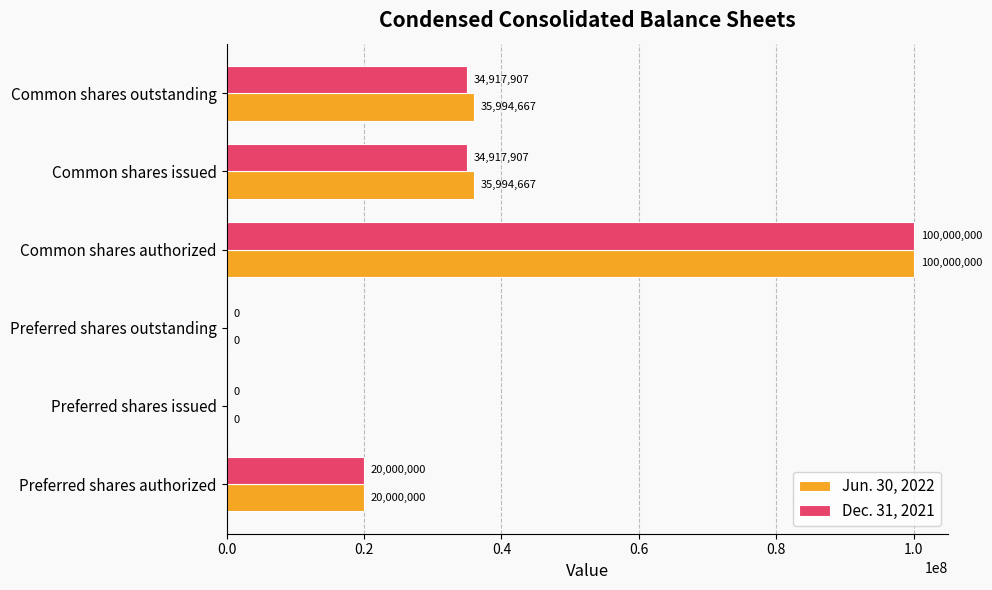

What value does the Dec. 31, 2021 series have at Common shares issued?

34917907